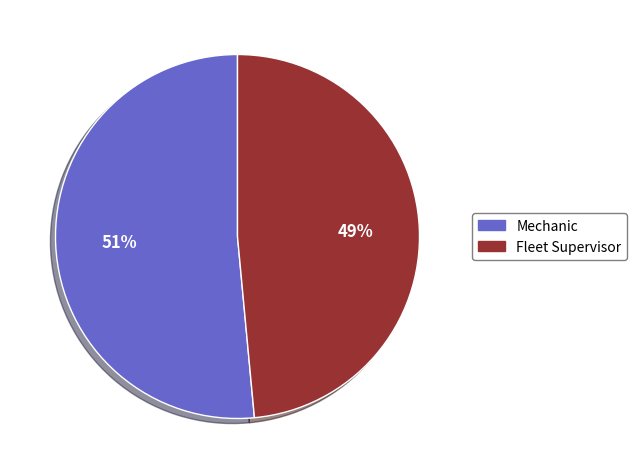

Which category has the biggest portion of the pie?

Mechanic